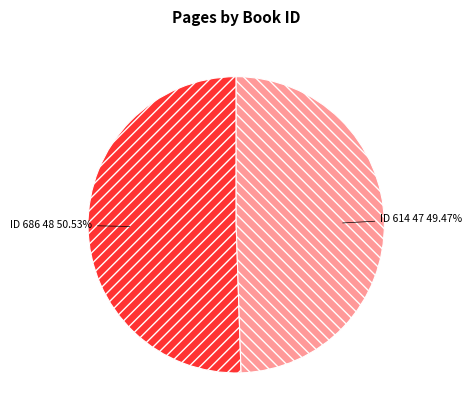

How many segments does this pie chart have?

2